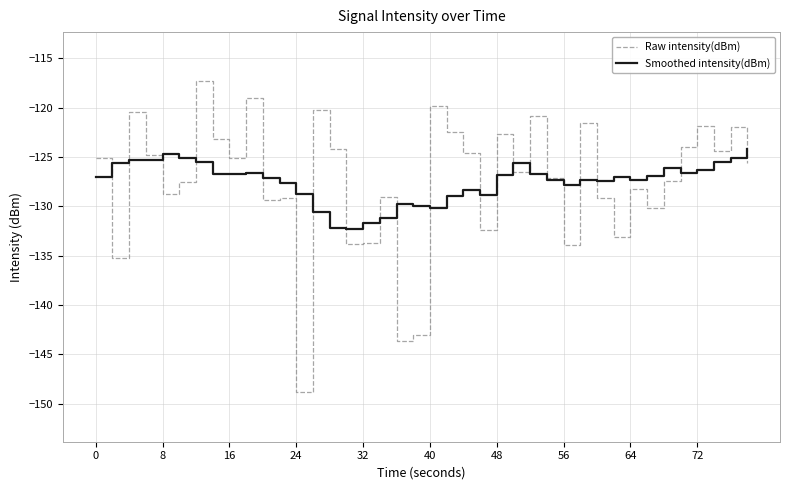

How many categories are shown in the chart?

40